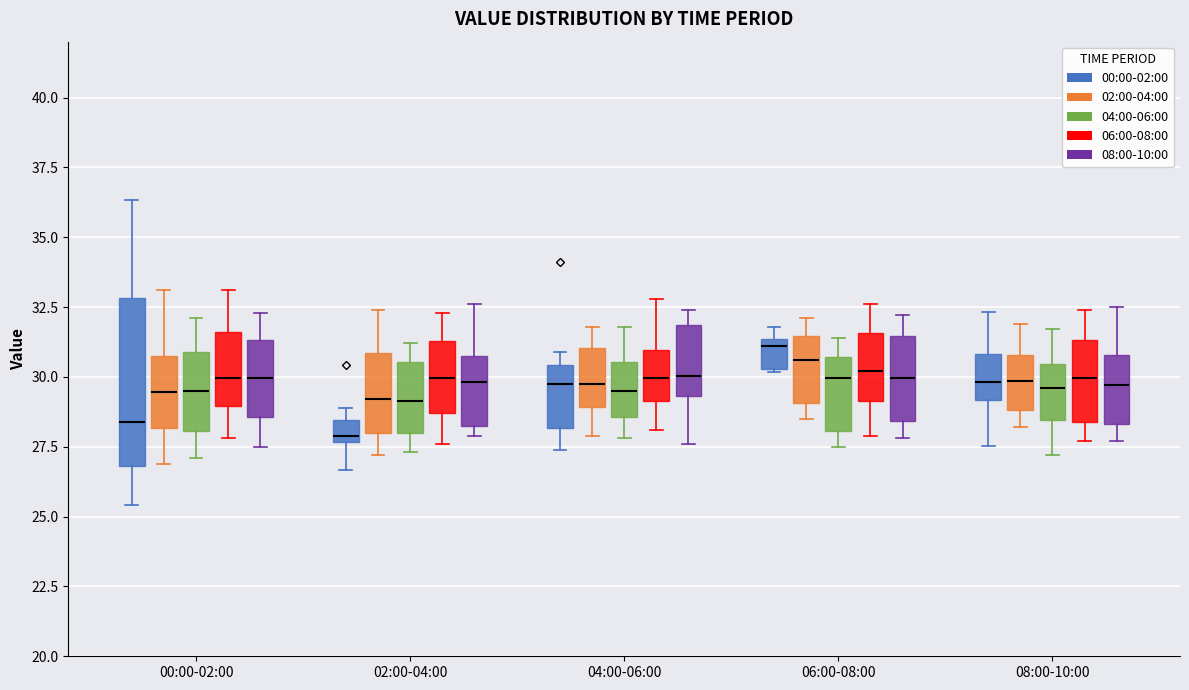

Where is the upper edge of the box for 06:00-08:00 (06:00-08:00) on the y-axis? The values are not printed on the chart, so give them approximately, as read against the axis.

31.5